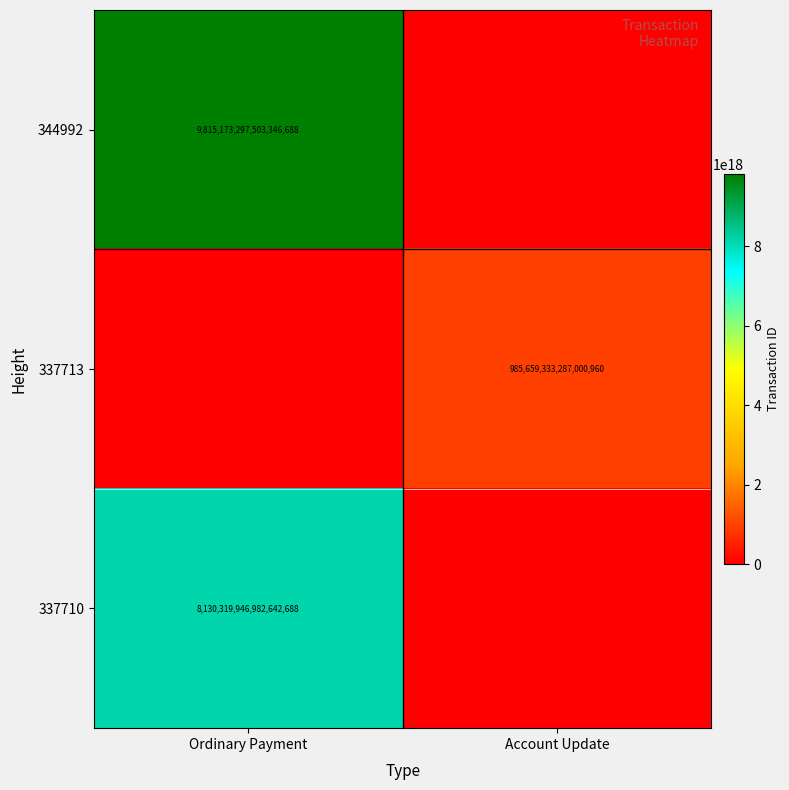

True or false: 337710 has a value of 11930571933045127168 at Ordinary Payment.

False